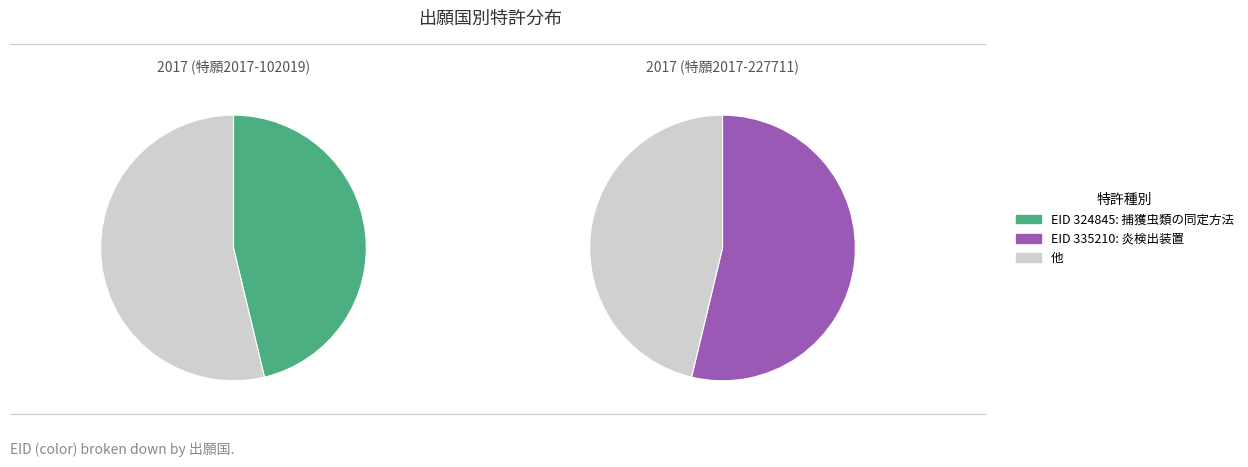

Rank the categories by value from highest to lowest.

335210, 324845